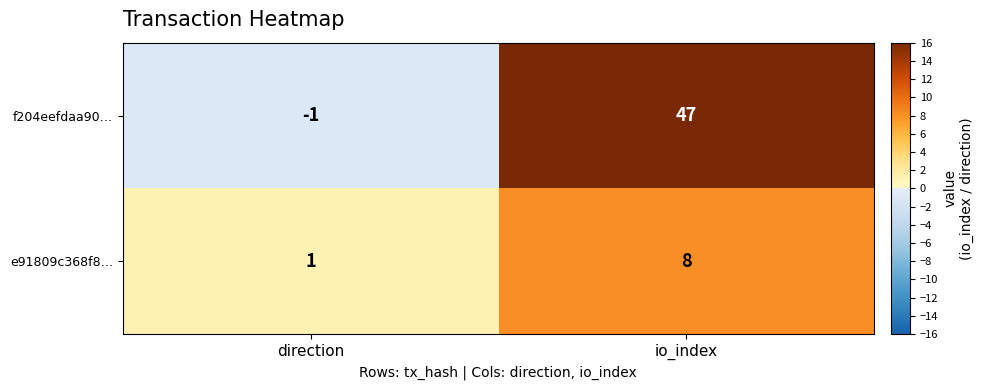

The value of e91809c368f8… at io_index is 3. True or false?

False